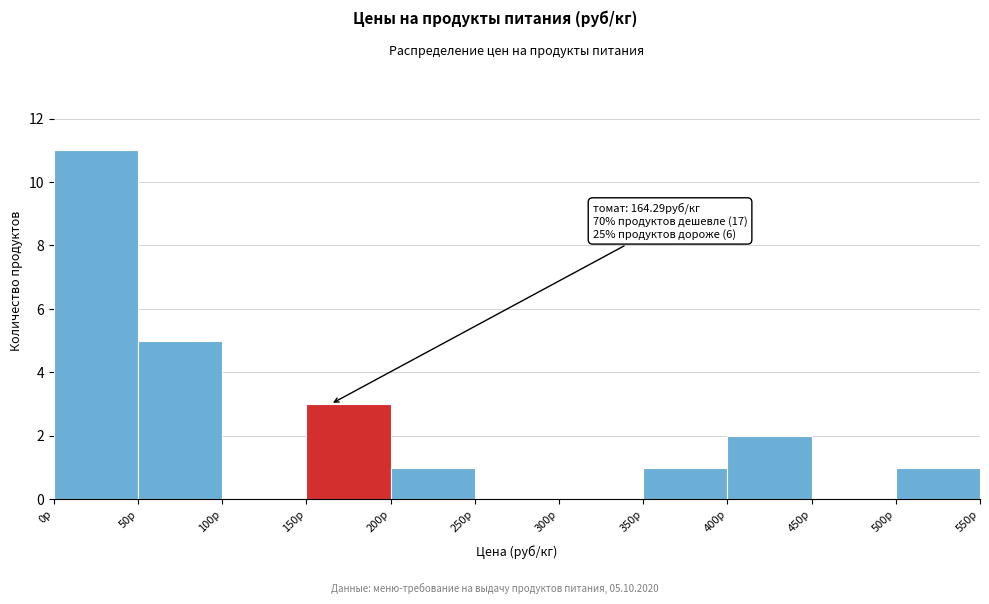

Which range on the x-axis has the tallest bar?

0 to 50